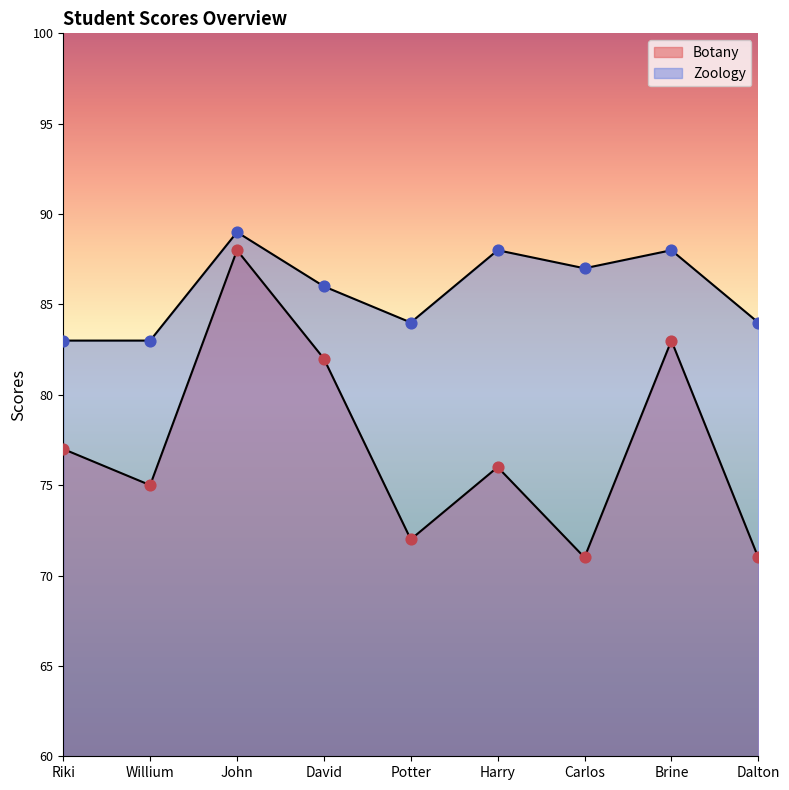

Which series contains the lowest Y value?

Botany